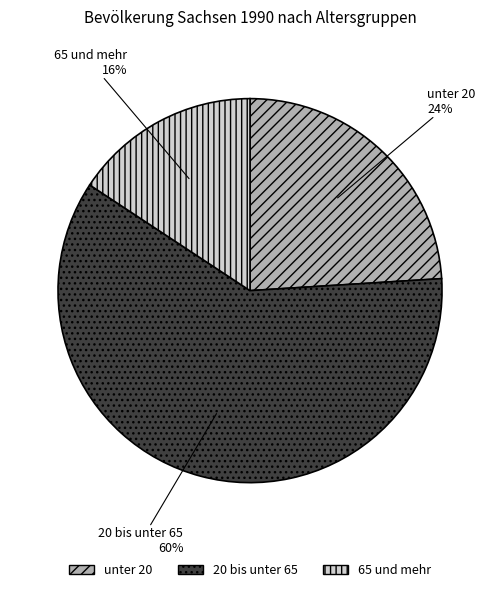

What percentage is the unter 20 slice, to the nearest percent?

24%